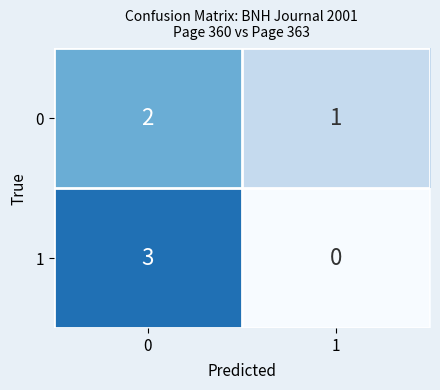

True or false: 1 has a value of 0 at 1.

True